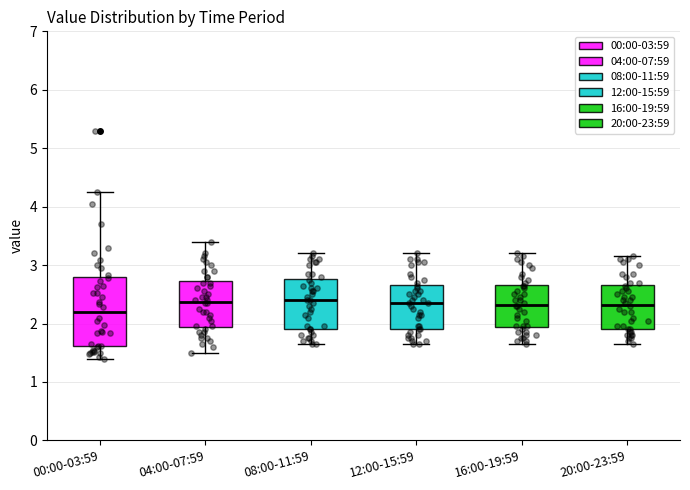

Reading left to right, read every box against the y-axis: the position of its median line, the range the box covers, and the ends of its whiskers. The values are not printed on the chart, so give them approximately, as read against the axis.

00:00-03:59: median 2.2, box 1.6 to 2.8, whiskers 1.4 to 4.3
04:00-07:59: median 2.4, box 1.9 to 2.7, whiskers 1.5 to 3.4
08:00-11:59: median 2.4, box 1.9 to 2.8, whiskers 1.7 to 3.2
12:00-15:59: median 2.4, box 1.9 to 2.7, whiskers 1.7 to 3.2
16:00-19:59: median 2.3, box 1.9 to 2.7, whiskers 1.7 to 3.2
20:00-23:59: median 2.3, box 1.9 to 2.7, whiskers 1.7 to 3.2